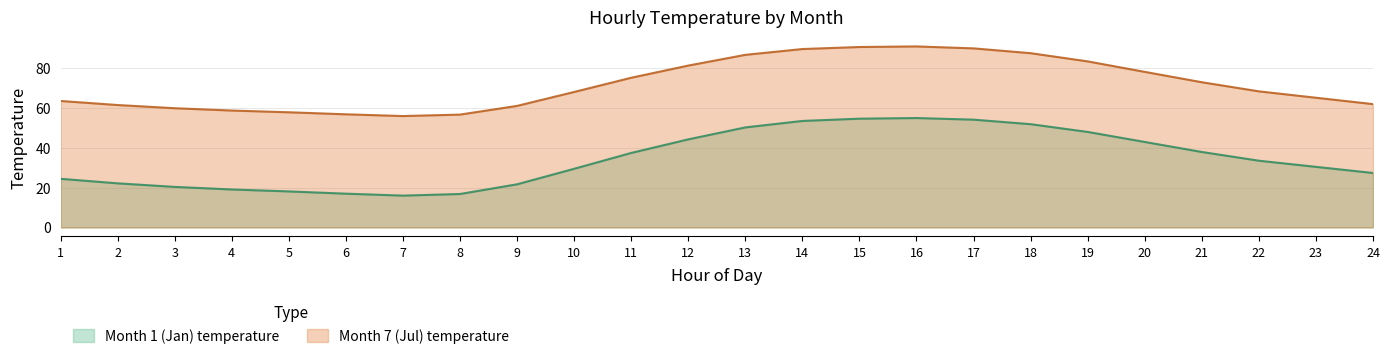

What is the average value of the Month 7 (Jul) temperature series?

71.8